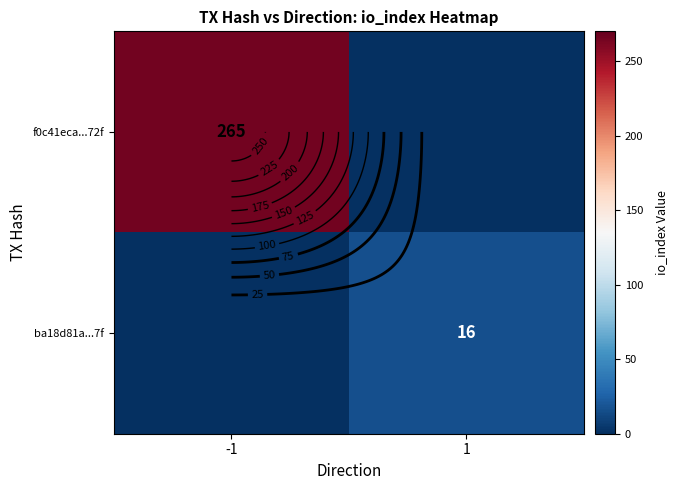

True or false: ba18d81a...7f has a value of 16 at 1.

True